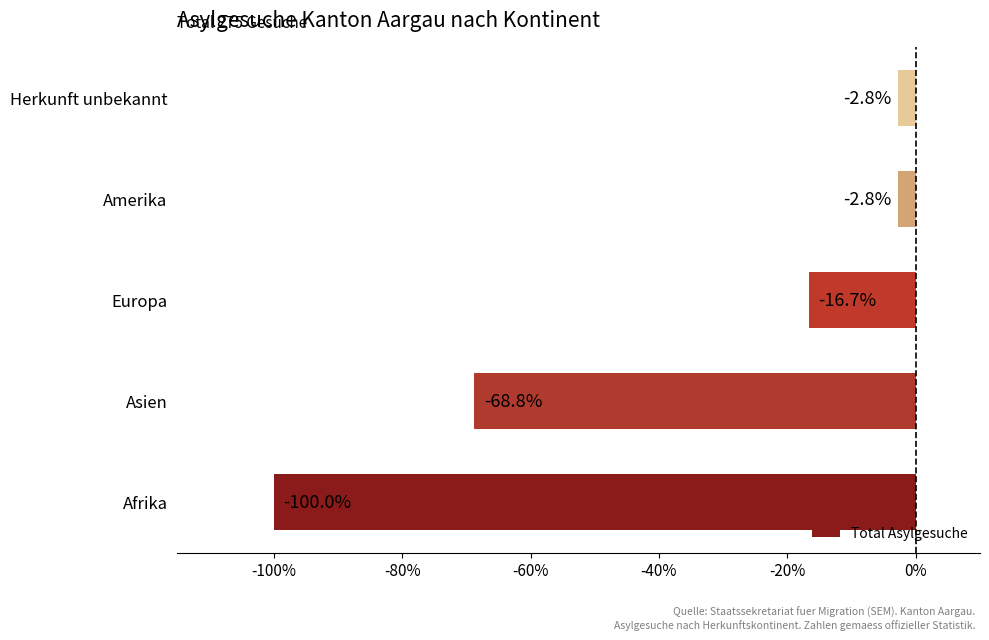

Read the value at Europa.

-16.7